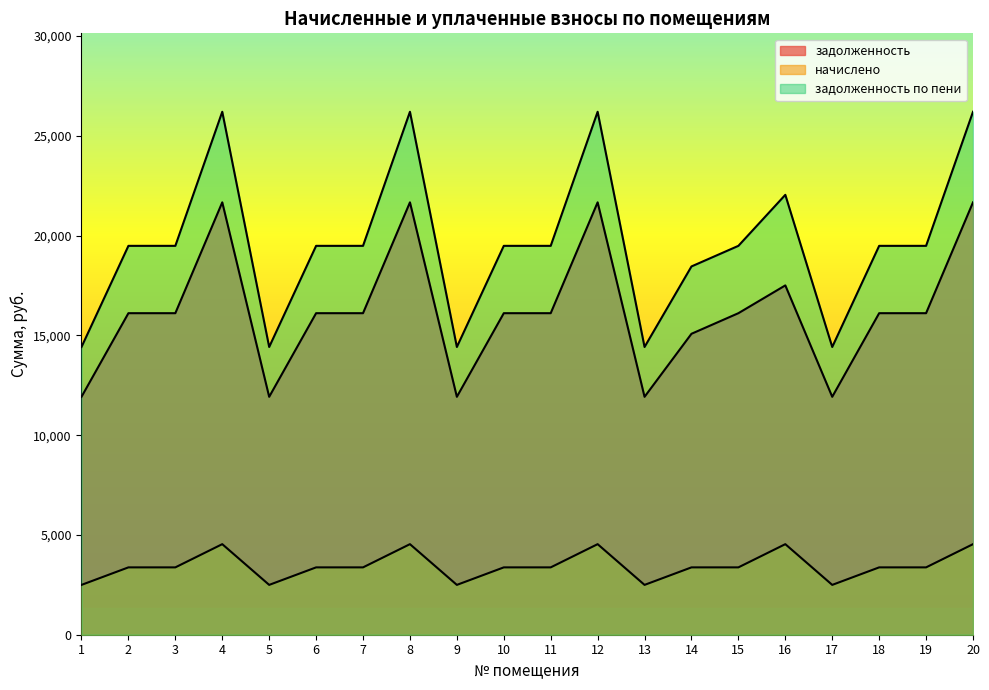

What value does the начислено series have at 15?

3374.8